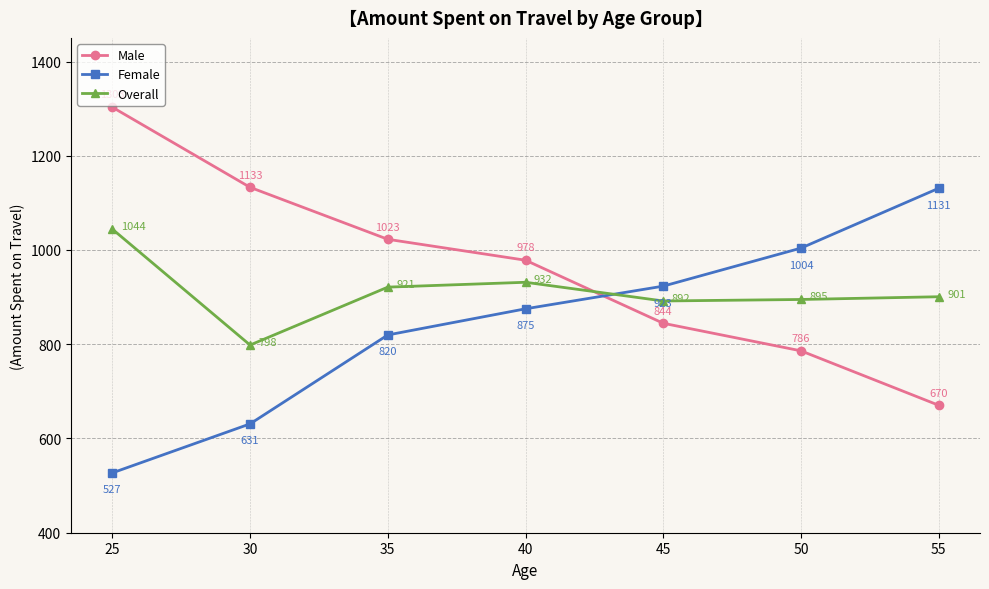

At 45, list the series in order from smallest to largest.

Male, Overall, Female